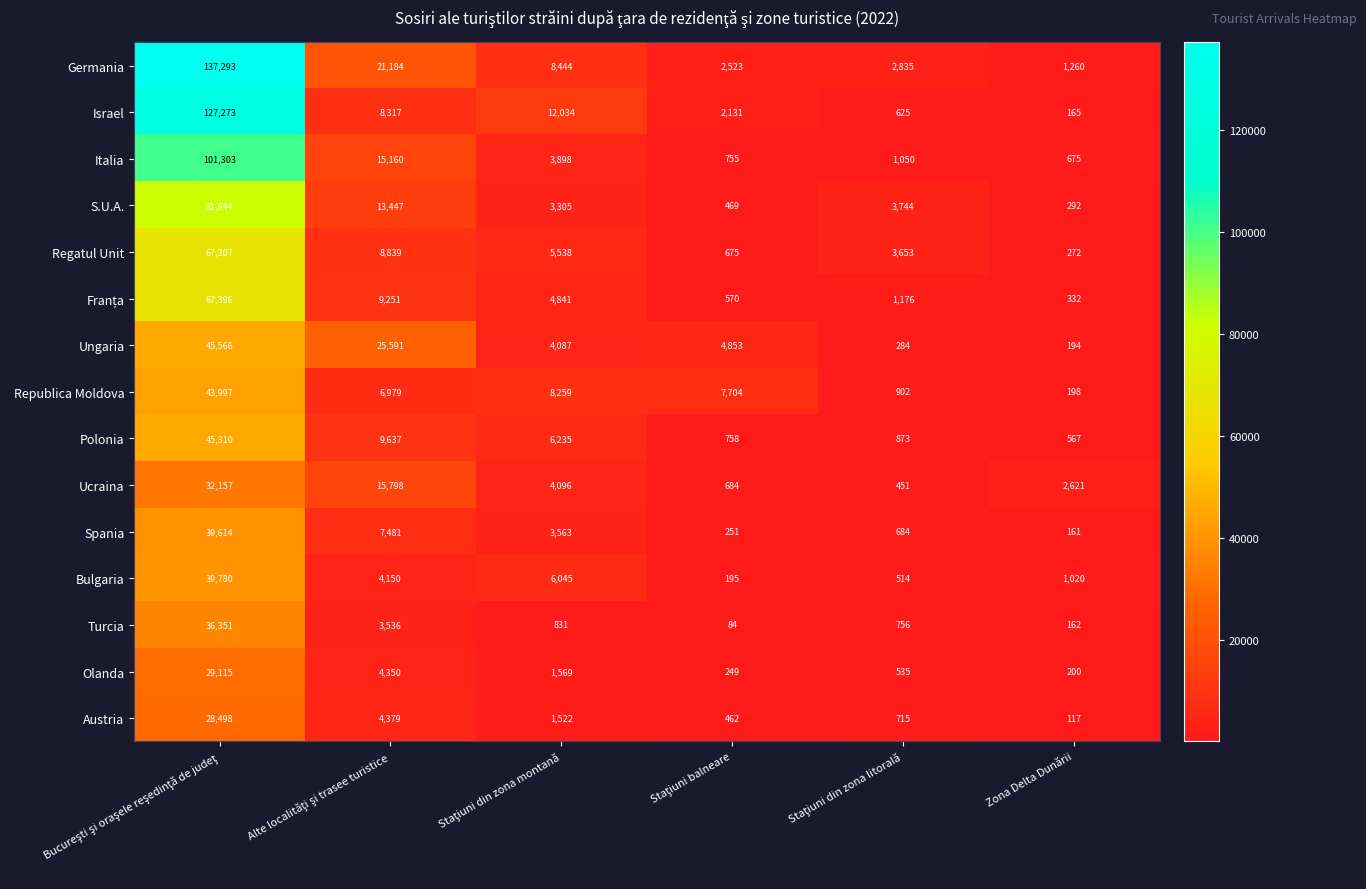

At how many categories does at least one series exceed 52682?

1